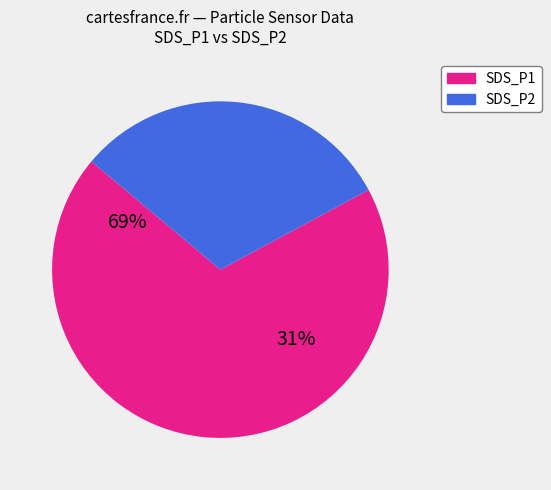

What percentage is the SDS_P2 slice, to the nearest percent?

31%